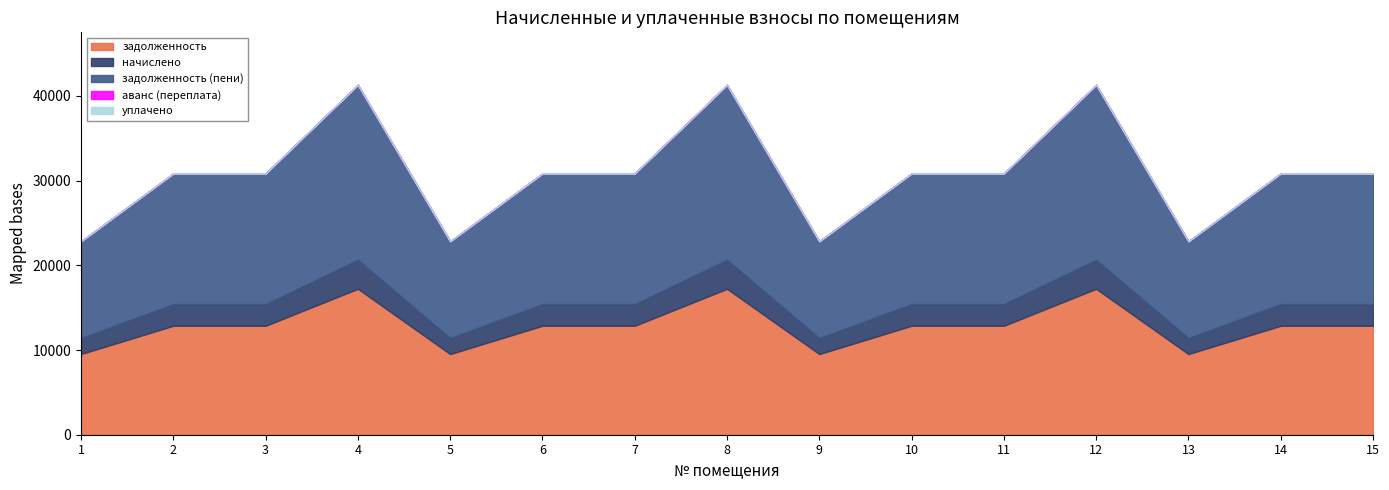

How many interior local valleys does the задолженность series have?

3